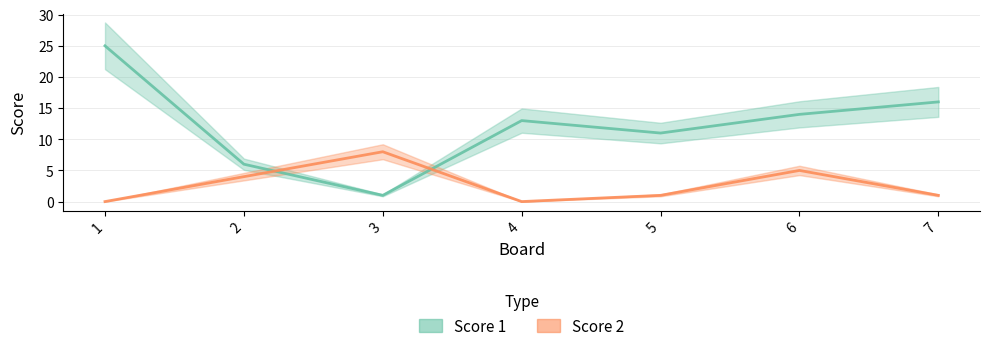

What is the sum of the Score 2 values at 1 and 7?

1